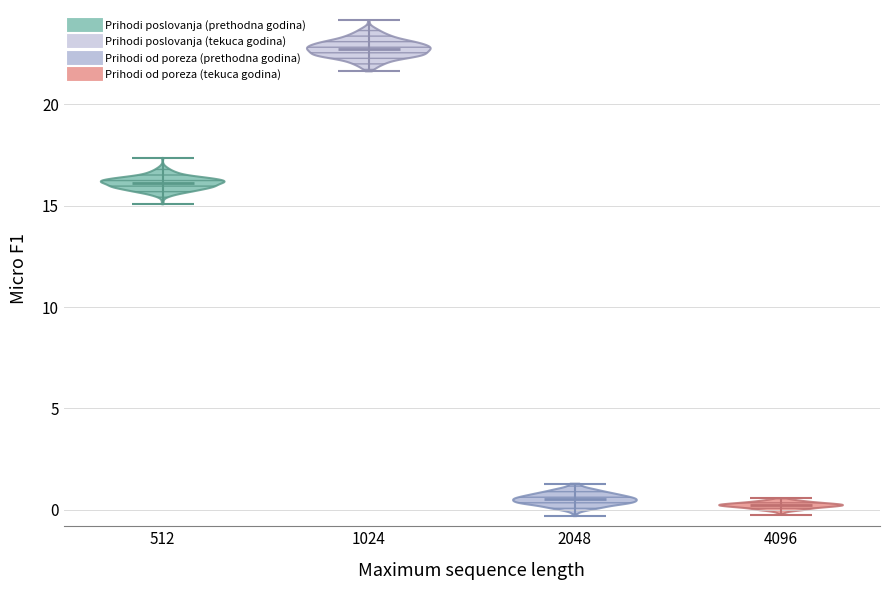

Reading left to right, read every violin against the y-axis: where its median line is, and the lowest and highest points it reaches. The values are not printed on the chart, so give them approximately, as read against the axis.

512: median line 16.0, lowest point 15.0, highest point 17.5
1024: median line 22.5, lowest point 21.5, highest point 24.0
2048: median line 0.5, lowest point -0.5, highest point 1.5
4096: median line 0.0, lowest point 0.0, highest point 0.5